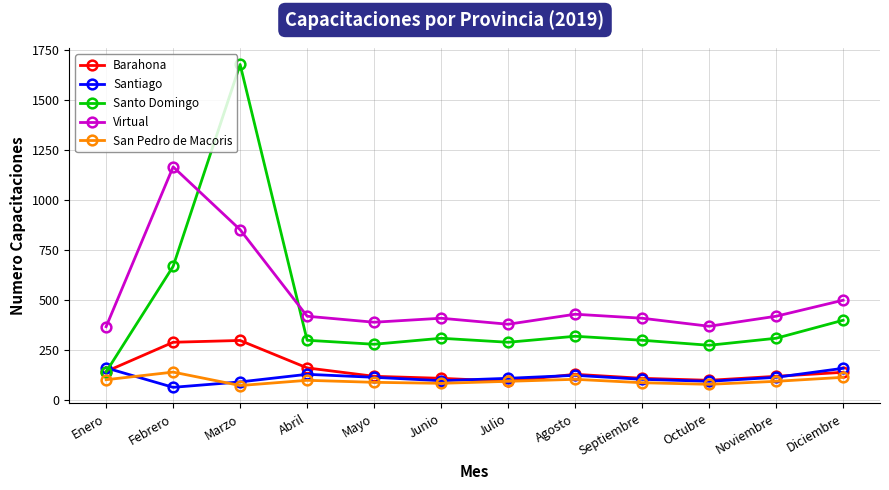

What is the total value across all series at Abril?

1112